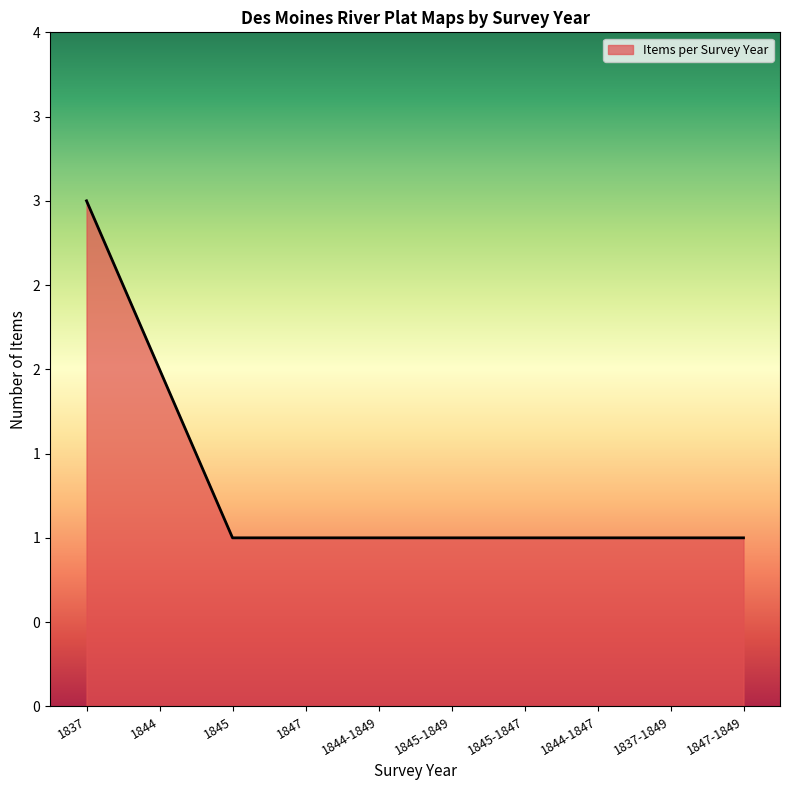

Rank the categories by value from lowest to highest.

1845, 1847, 1844-1849, 1845-1849, 1845-1847, 1844-1847, 1837-1849, 1847-1849, 1844, 1837